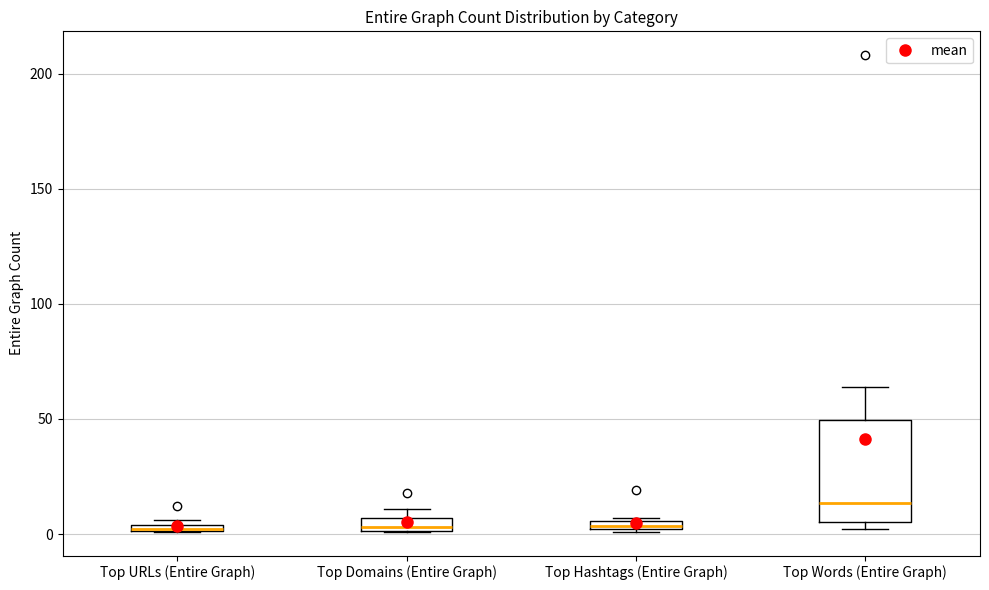

Which box is the tallest, from its lower edge to its upper edge?

Top Words (Entire Graph)